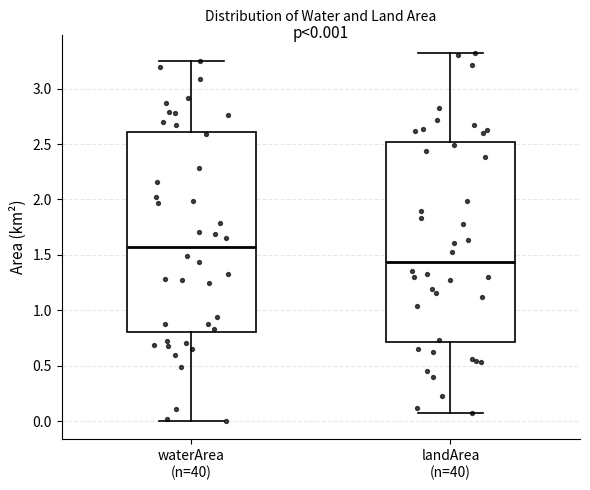

Which box's median line is the highest?

waterArea (n=40)